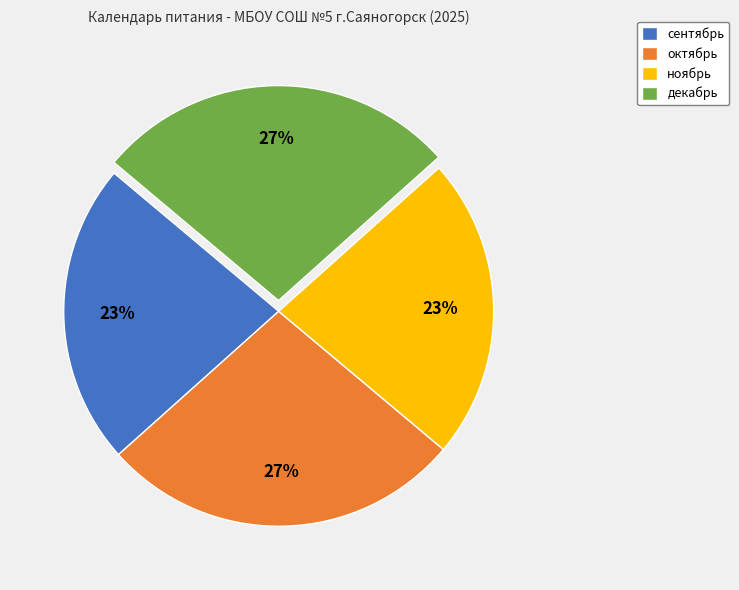

To the nearest percent, what portion does декабрь represent?

27%